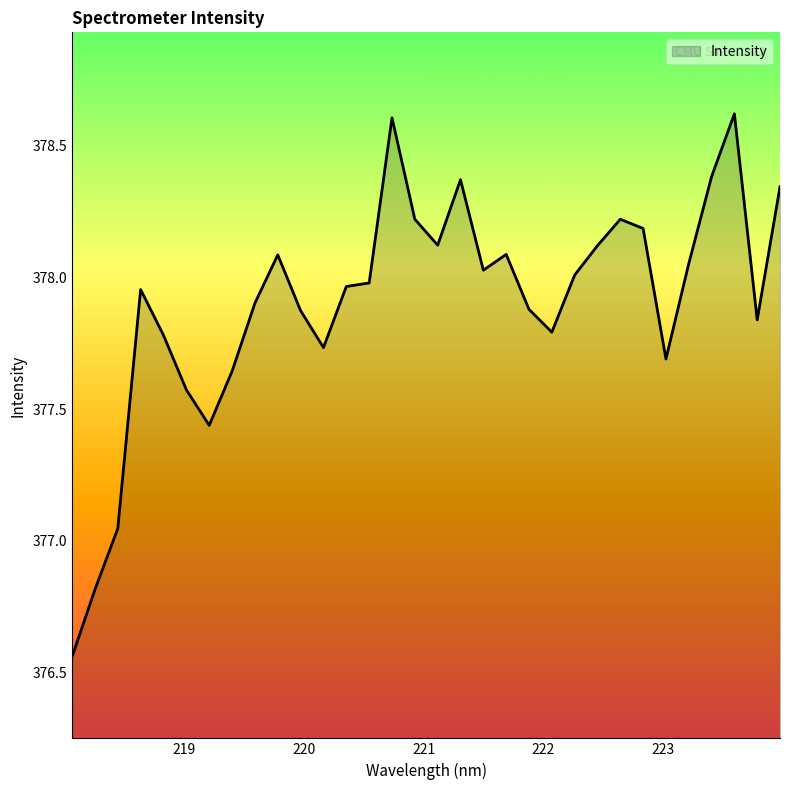

What is the greatest value displayed?

378.6